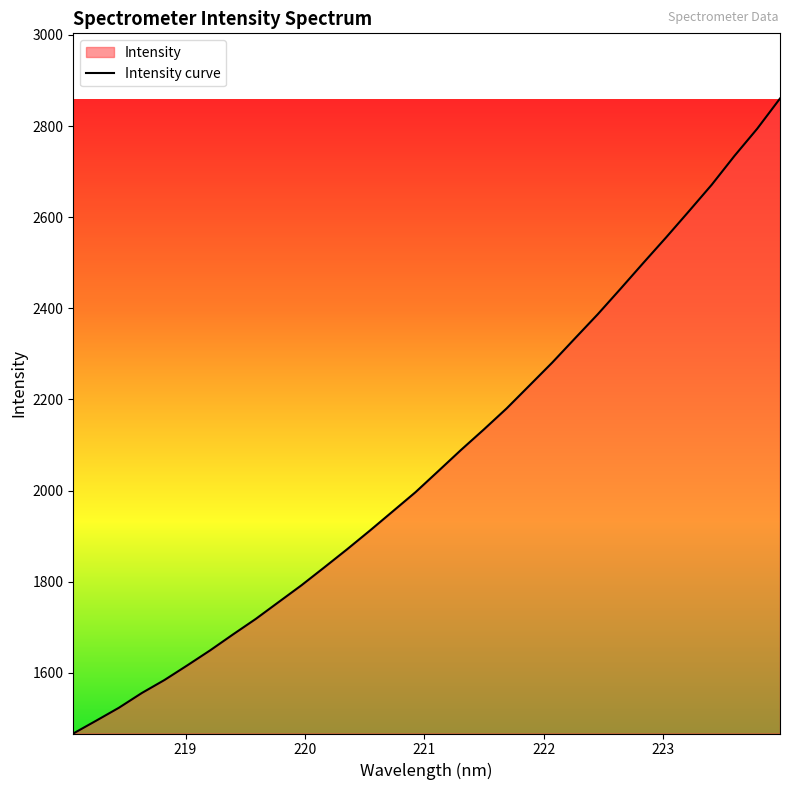

What is the minimum value shown in the chart?

1467.0